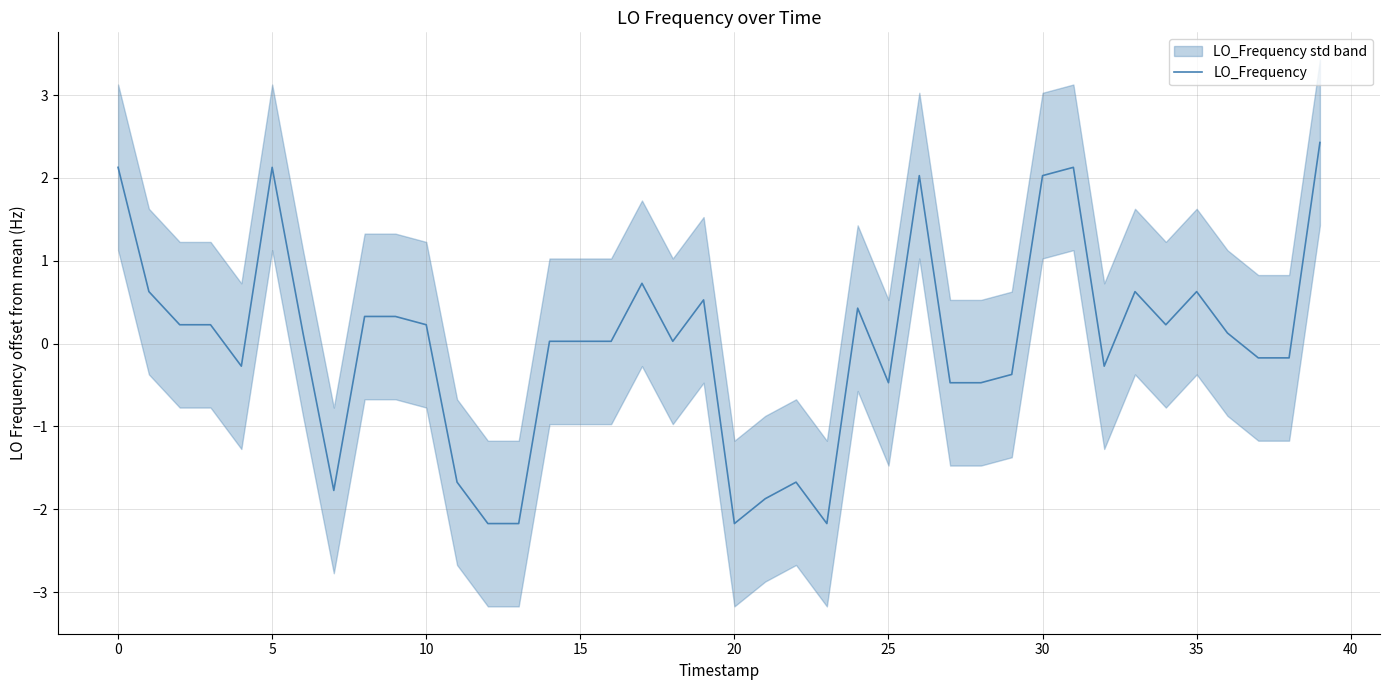

What is the value of the 14th point from the left?

-2.2